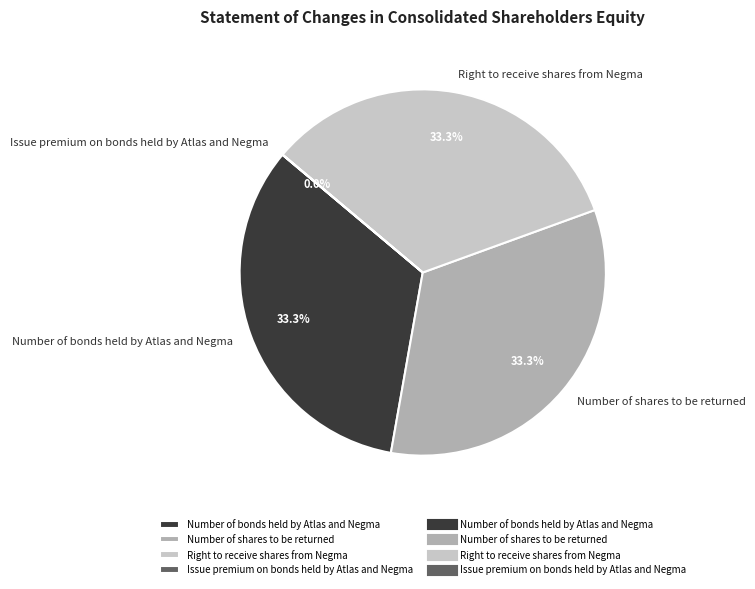

The Number of shares to be returned slice represents 42% of the pie. True or false?

False